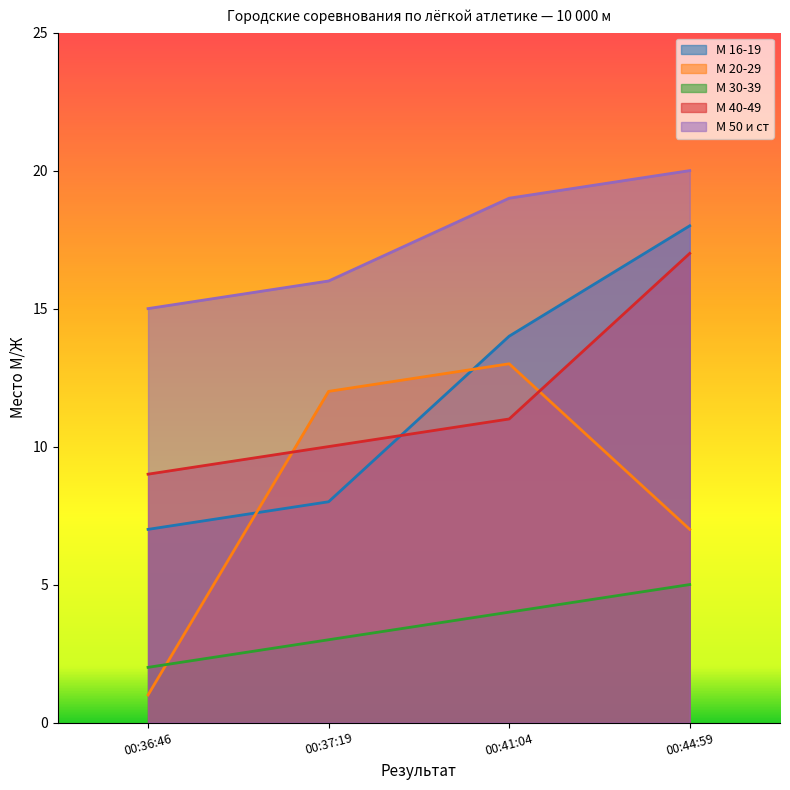

The М 20-29 series shows 0 at 00:36:46. True or false?

False